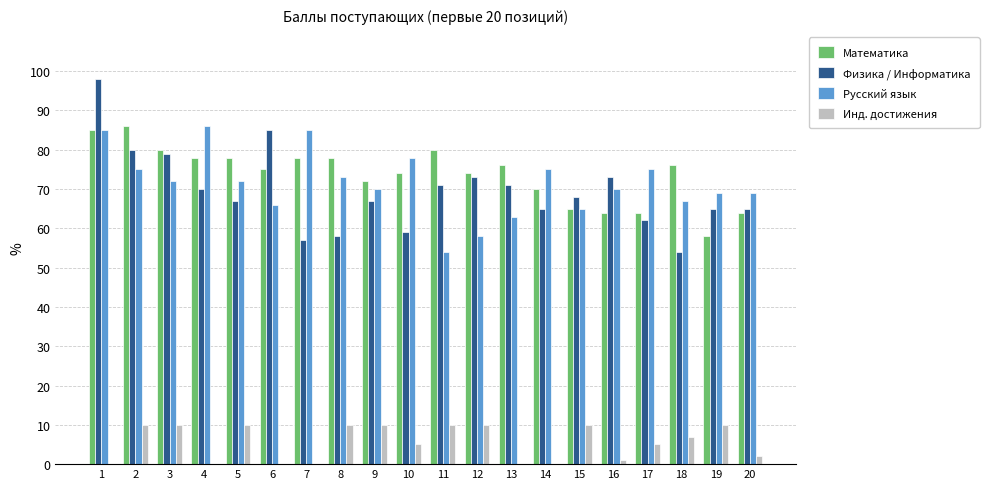

True or false: Русский язык has a value of 78 at 10.

True